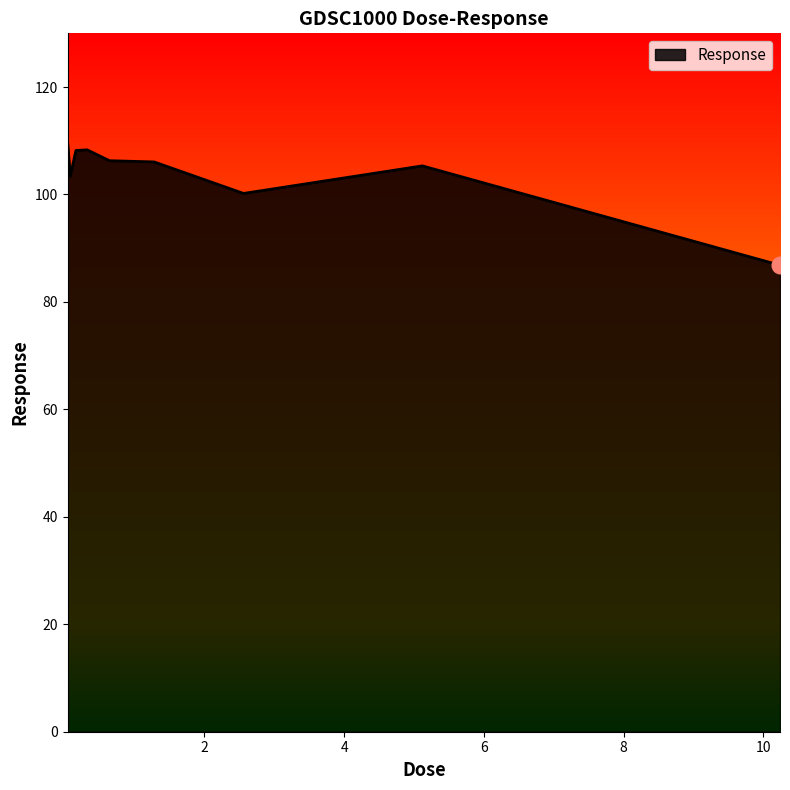

What is the difference between the maximum and minimum values?

23.2